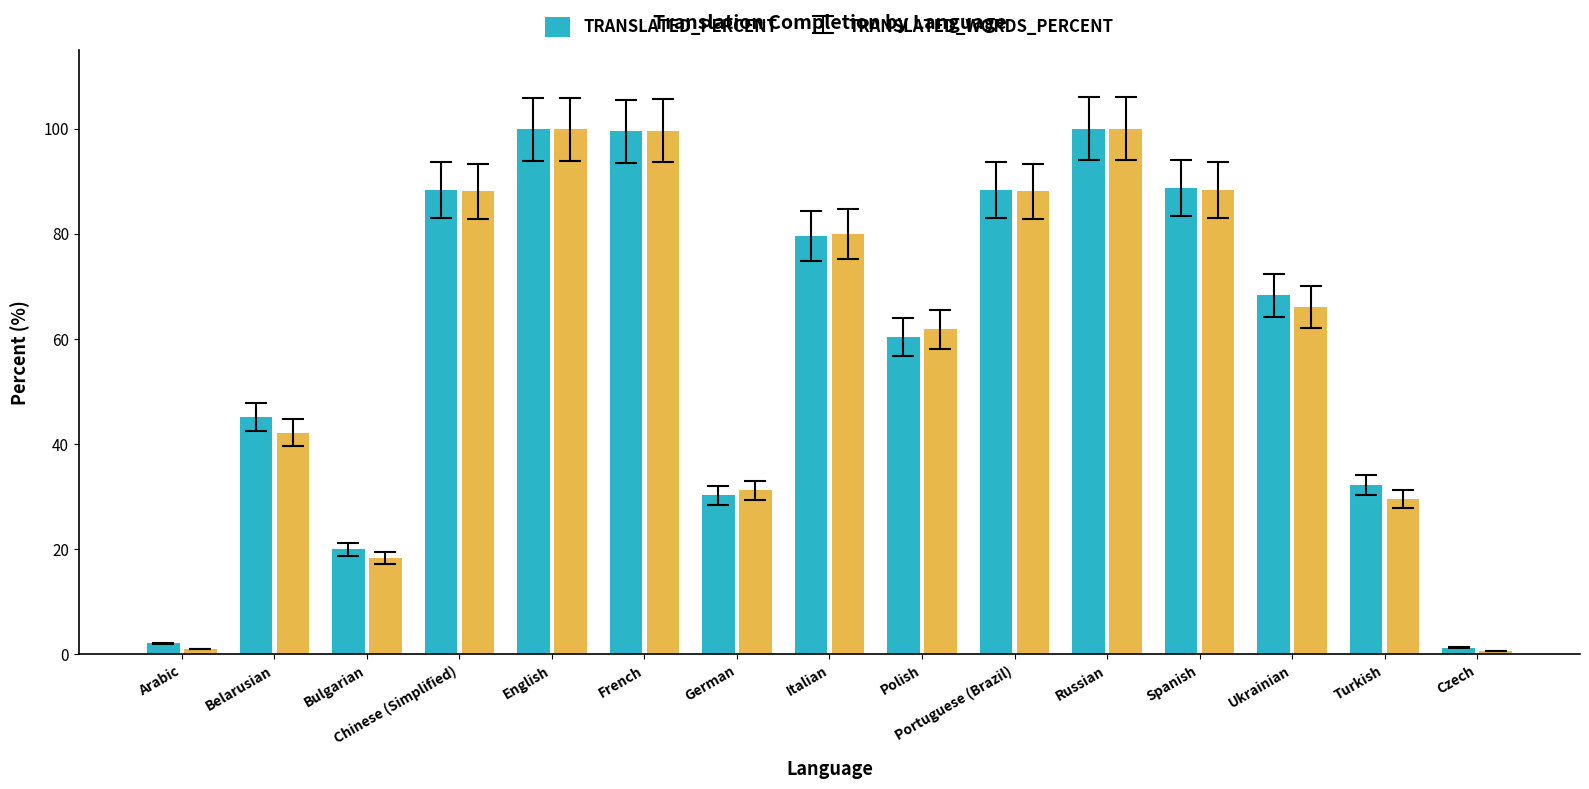

What is the spread (max minus min) of values at Spanish?

0.5